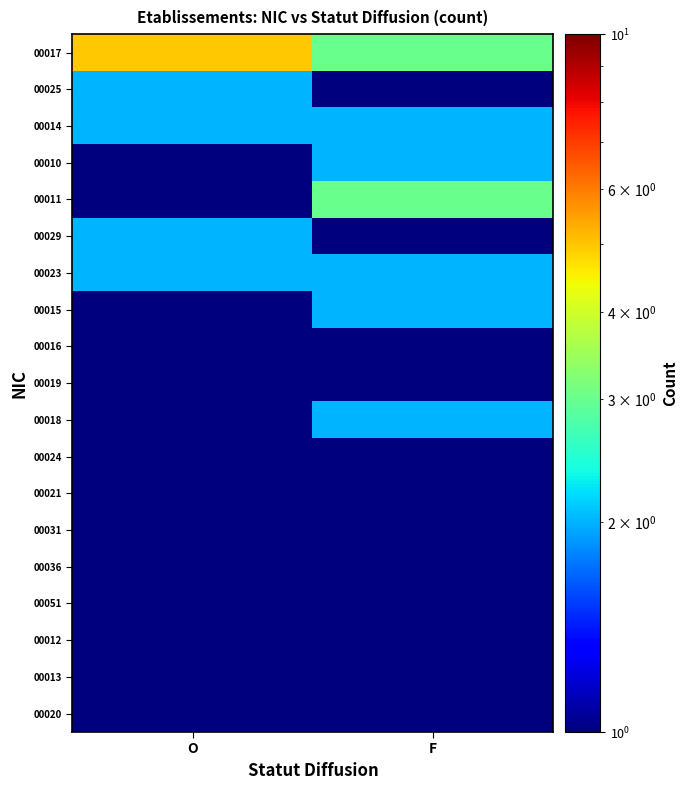

Reading left to right, transcribe all the data shown in this chart.

00017: O=5.0	F=3.0
00025: O=2.0	F=0.5
00014: O=2.0	F=2.0
00010: O=1.0	F=2.0
00011: O=1.0	F=3.0
00029: O=2.0	F=1.0
00023: O=2.0	F=2.0
00015: O=1.0	F=2.0
00016: O=1.0	F=0.5
00019: O=1.0	F=1.0
00018: O=1.0	F=2.0
00024: O=1.0	F=1.0
00021: O=1.0	F=0.5
00031: O=1.0	F=0.5
00036: O=0.5	F=1.0
00051: O=0.5	F=1.0
00012: O=0.5	F=1.0
00013: O=0.5	F=1.0
00020: O=1.0	F=0.5